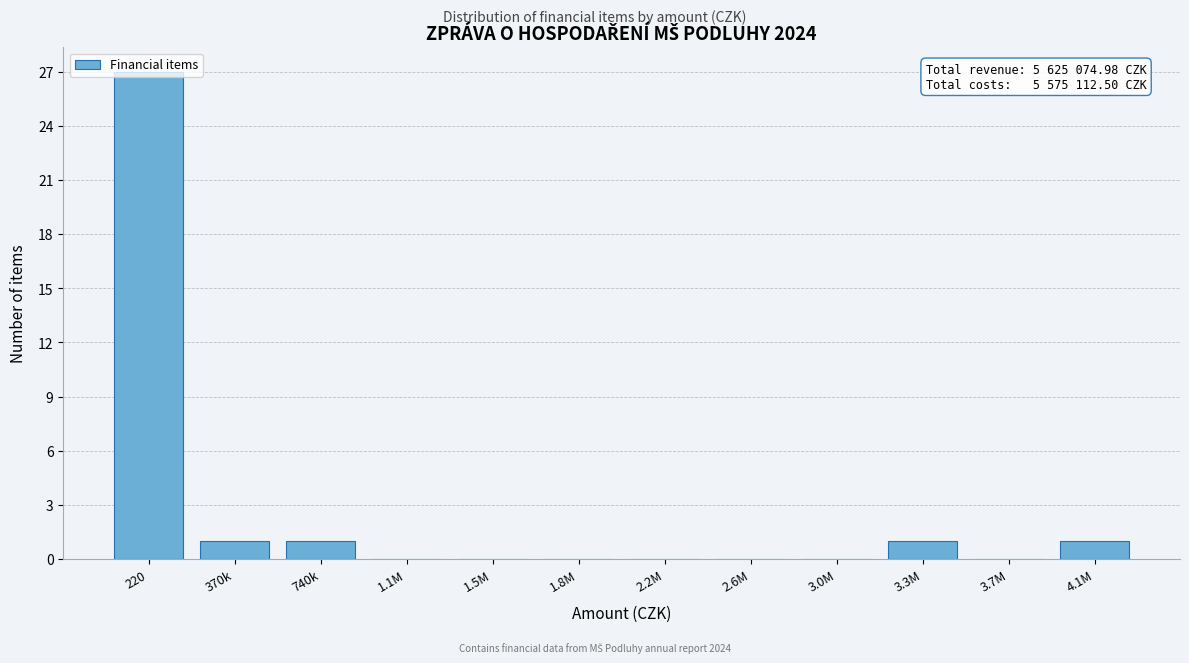

What is the sum of all values?

31